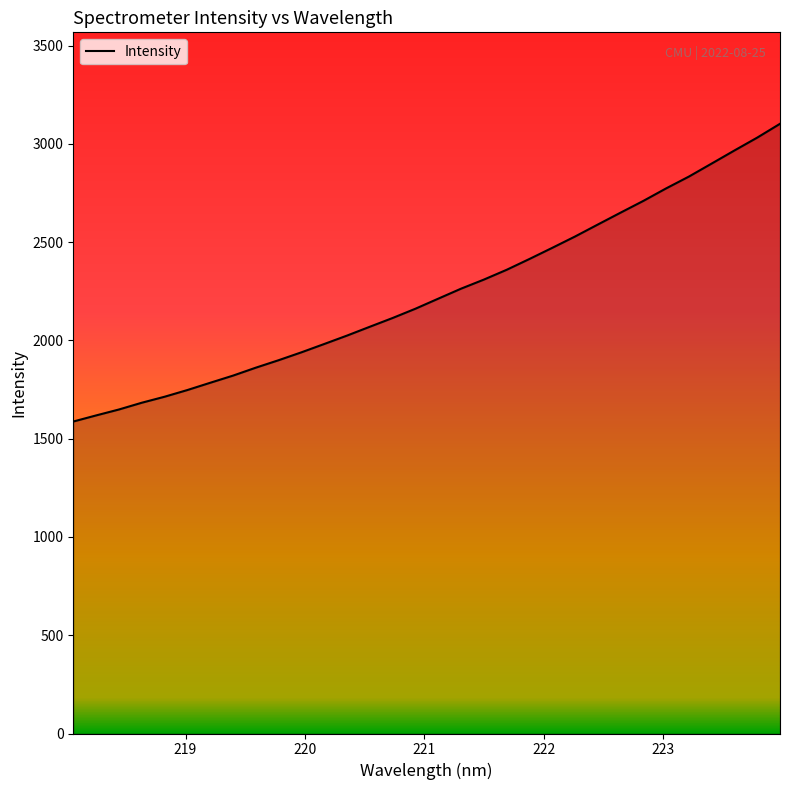

What is the average value?

2242.9